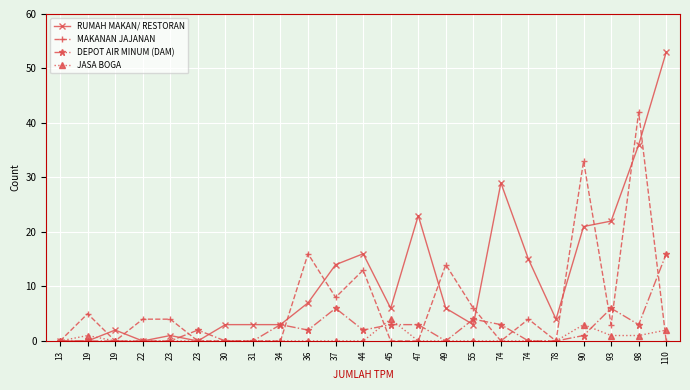

At which category does DEPOT AIR MINUM (DAM) reach its first local peak?

23